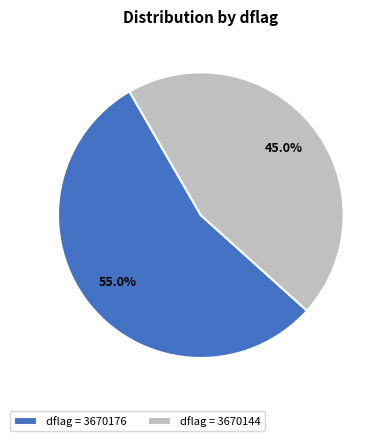

Rank the categories by value from lowest to highest.

dflag = 3670144, dflag = 3670176